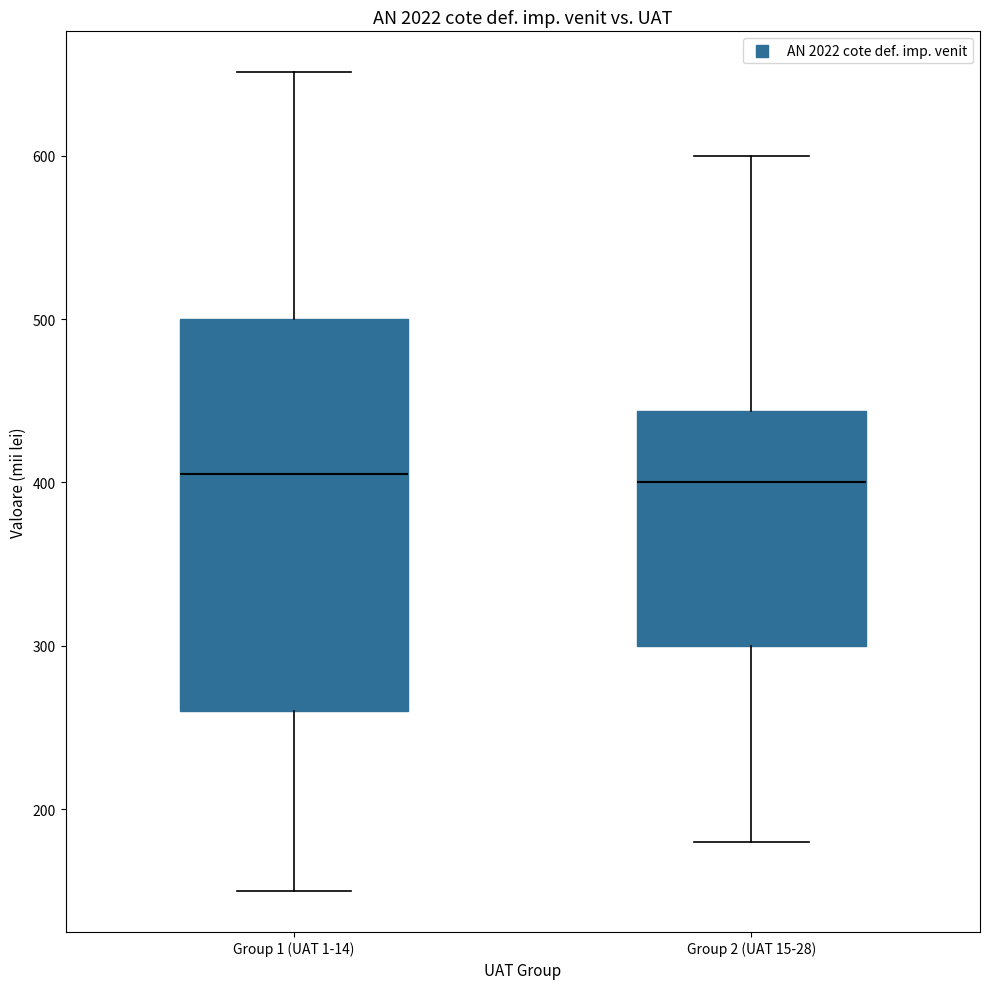

Where is the lower edge of the box for Group 2 (UAT 15-28) on the y-axis? The values are not printed on the chart, so give them approximately, as read against the axis.

300